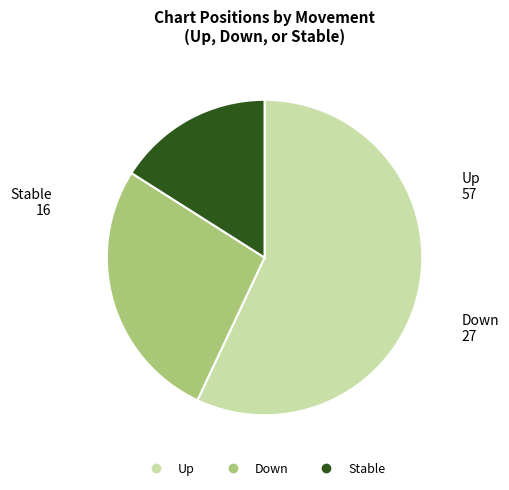

Is there a majority slice in this chart?

Yes